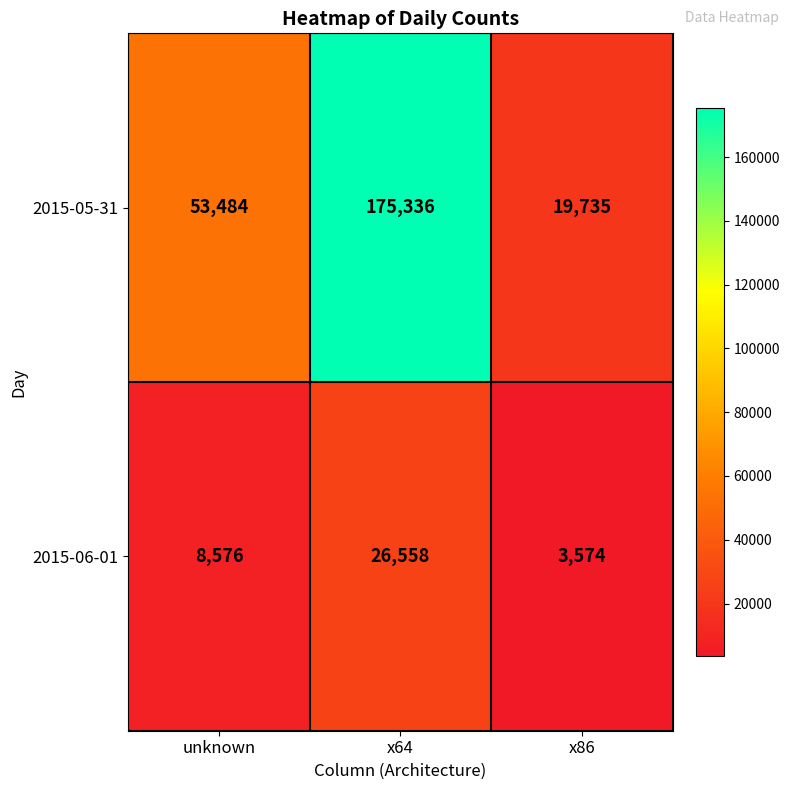

The value of 2015-05-31 at x64 is 175336. True or false?

True